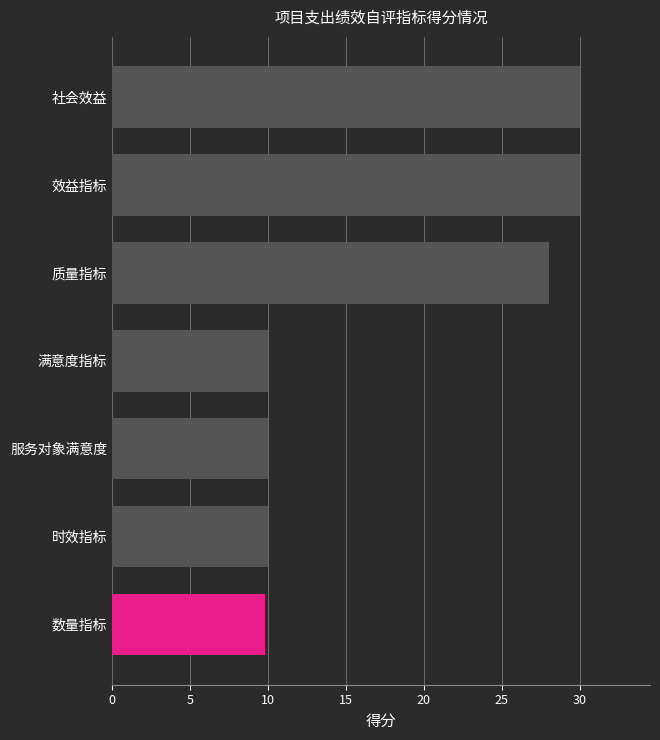

Reading top to bottom, what are all the values shown in this chart?

社会效益=30.0	效益指标=30.0	质量指标=28.0	满意度指标=10.0	服务对象满意度=10.0	时效指标=10.0	数量指标=9.8